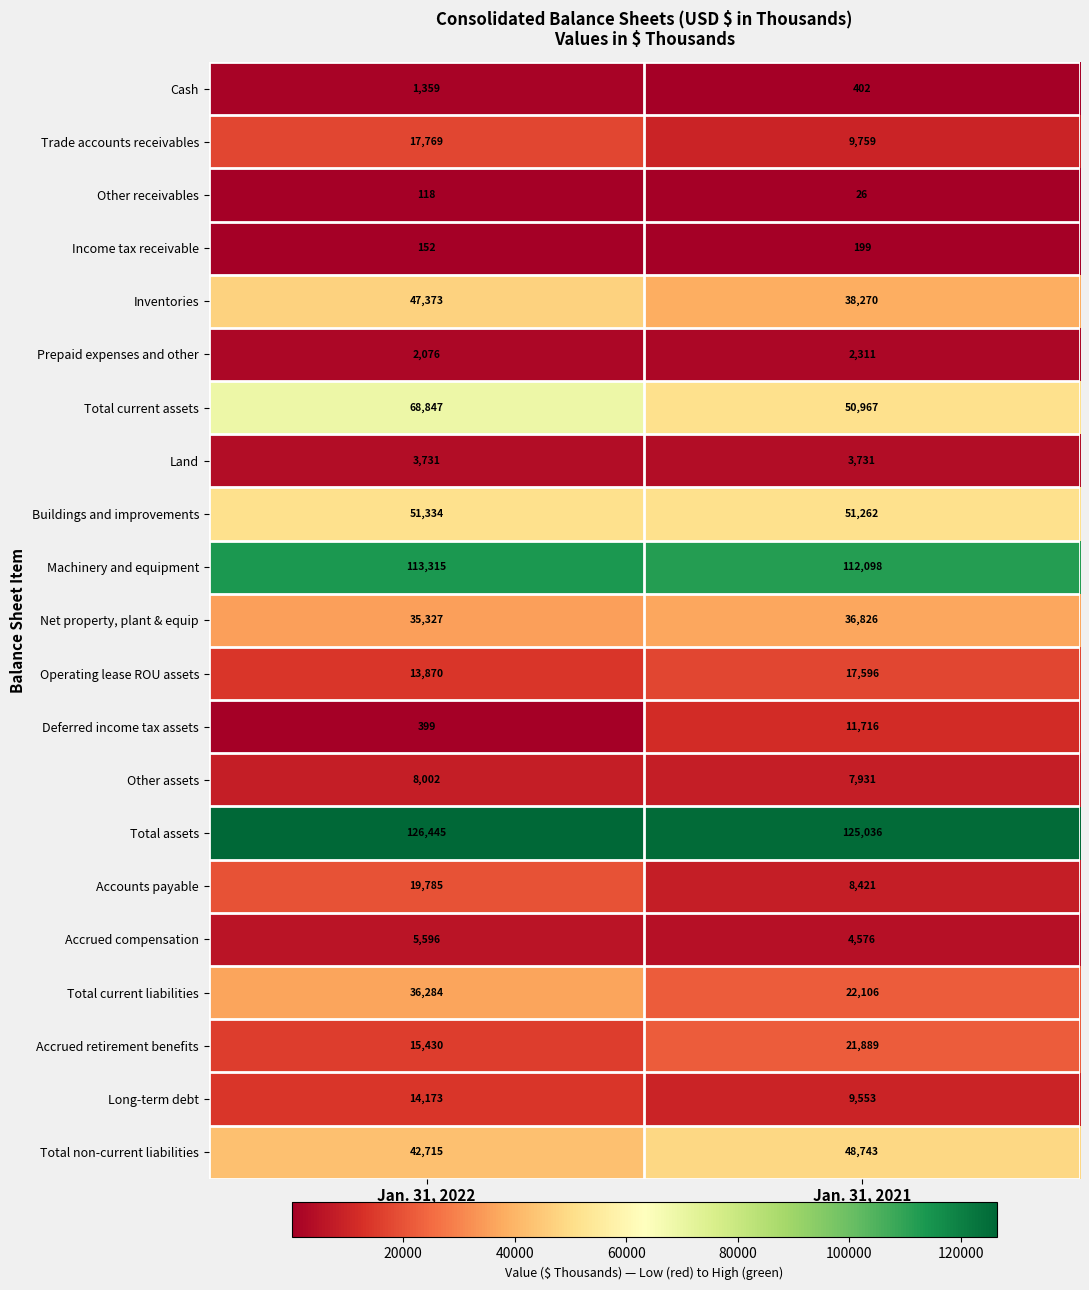

How many data points does each series have?

2